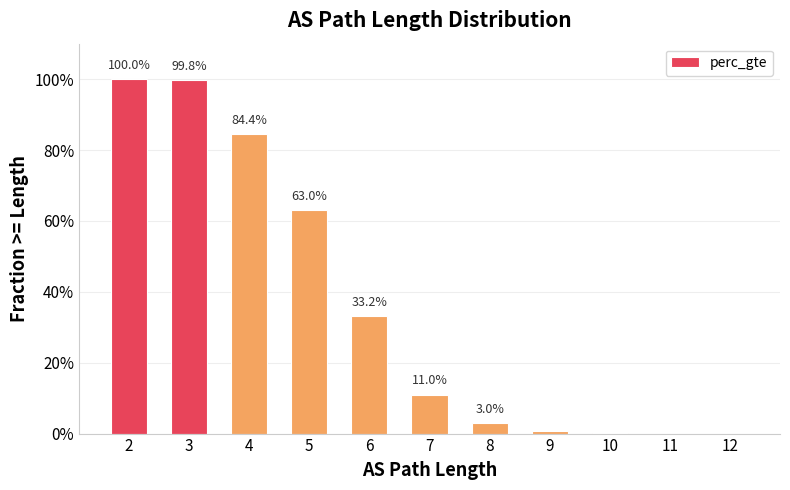

List the labels in order of value, smallest first.

12, 11, 10, 9, 8, 7, 6, 5, 4, 3, 2